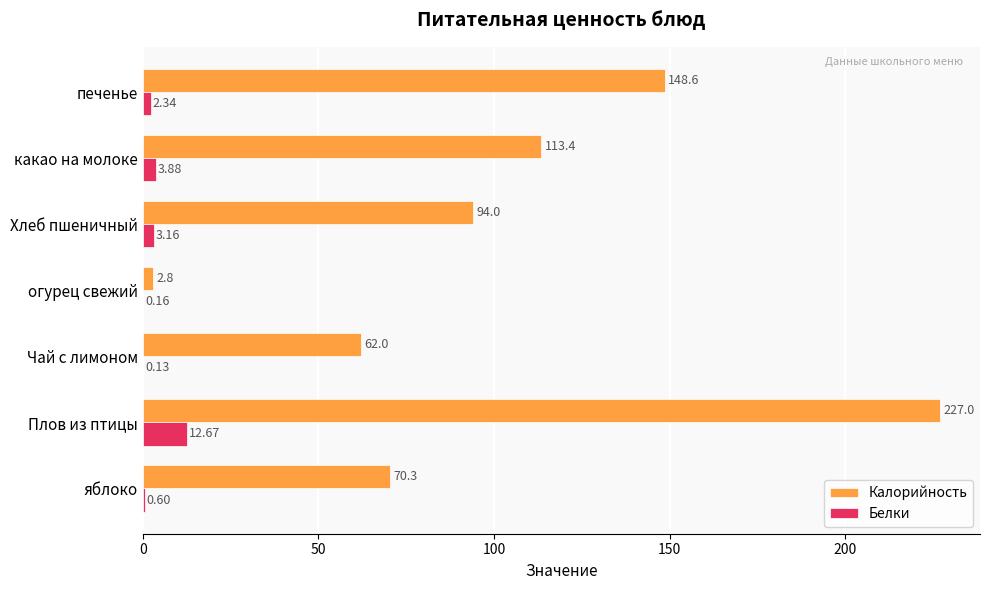

Where is Калорийность nearest to the value 114?

какао на молоке